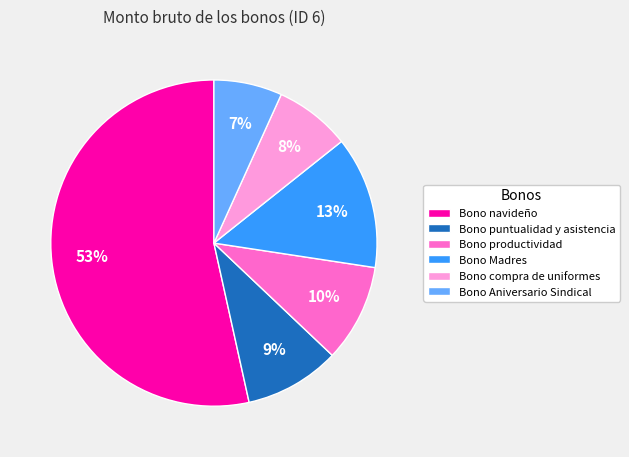

True or false: Bono Madres accounts for 13% of the total.

True